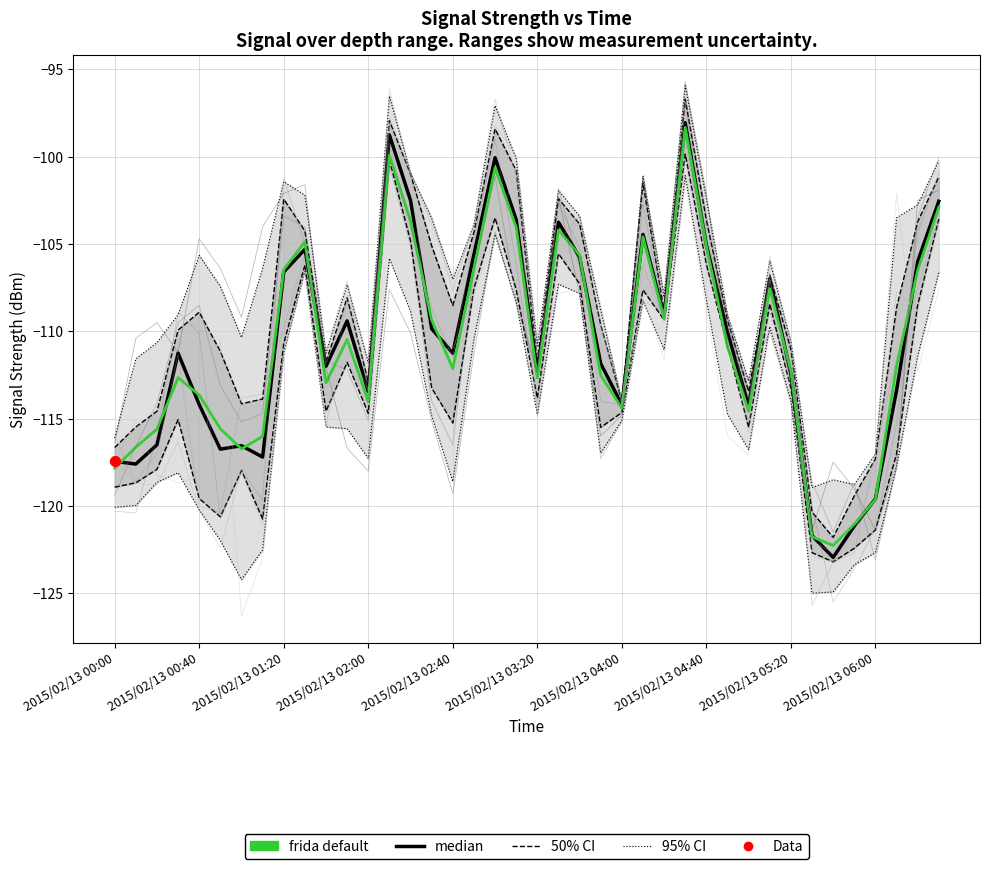

What is the total value across all series at 2015/02/13 05:40?

-733.6